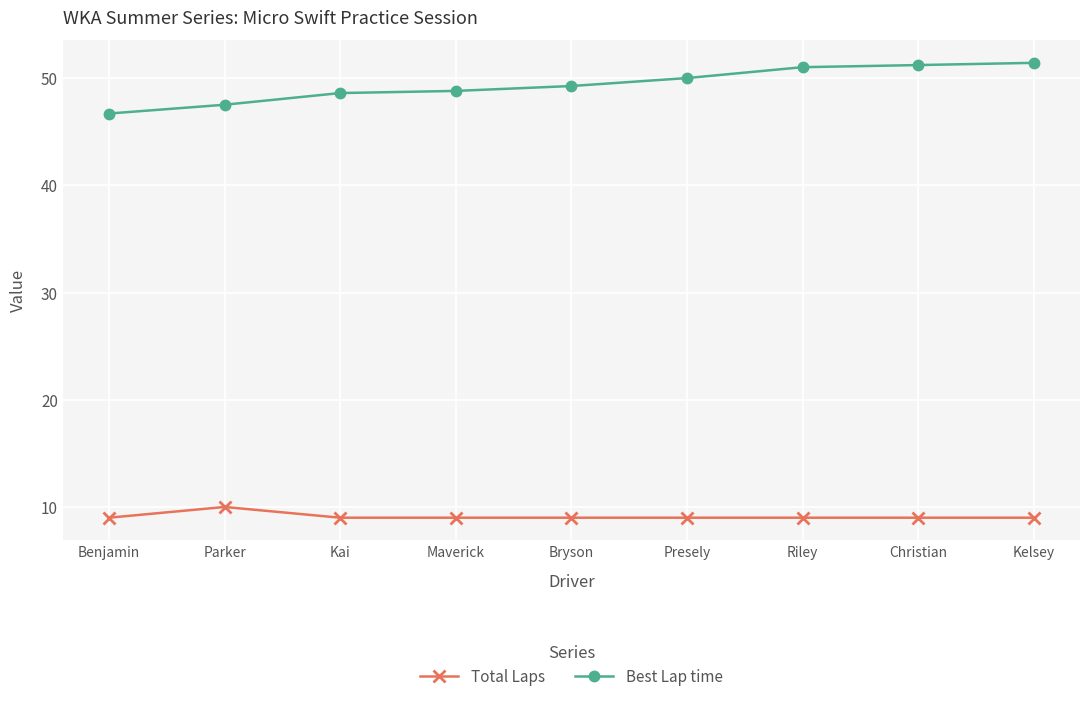

What is the label of the 1st point from the right?

Kelsey